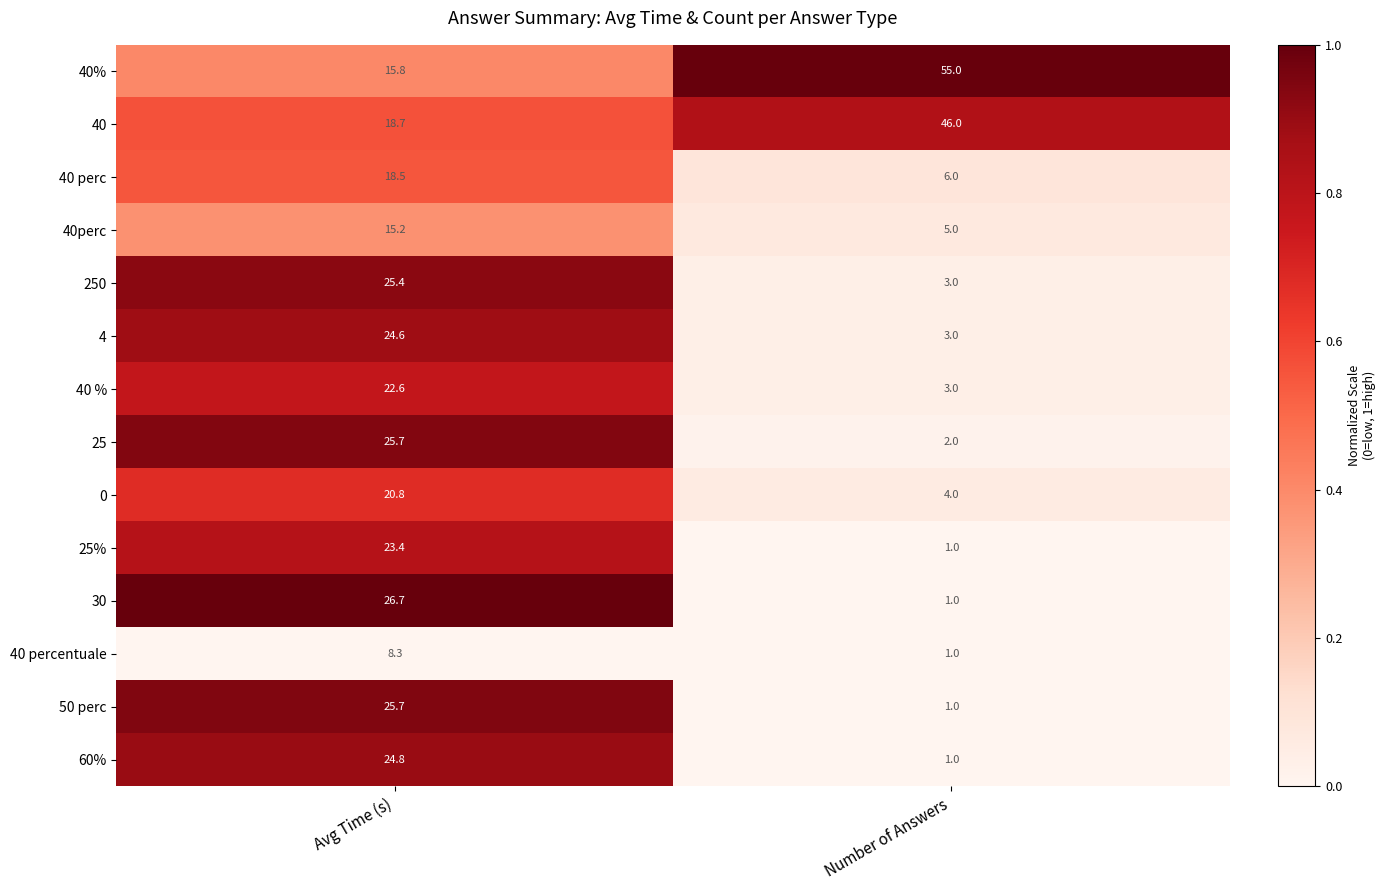

The value of 250 at Avg Time (s) is 25.4. True or false?

True